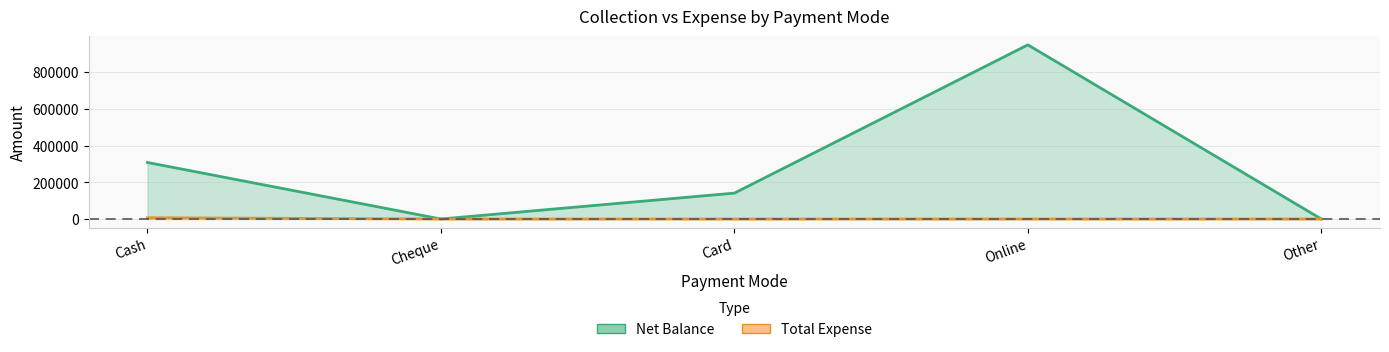

Where is Net Balance nearest to the value 474398?

Cash